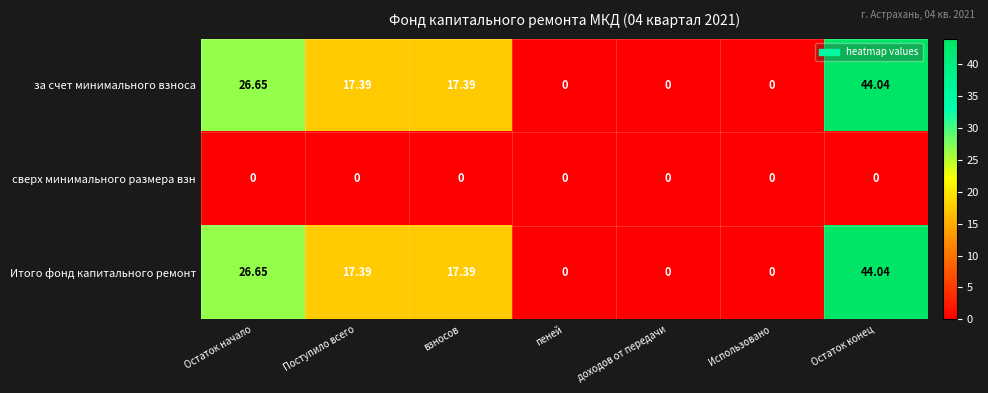

Where does the за счет минимального взноса series first go above 17?

Остаток начало